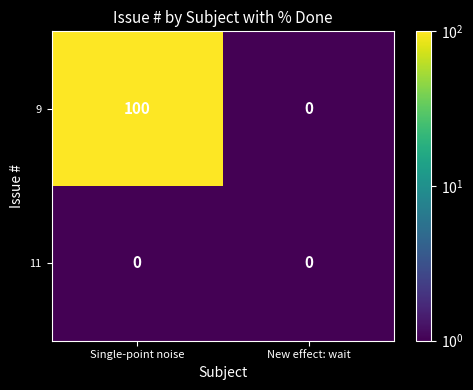

What is the maximum value shown in the chart?

100